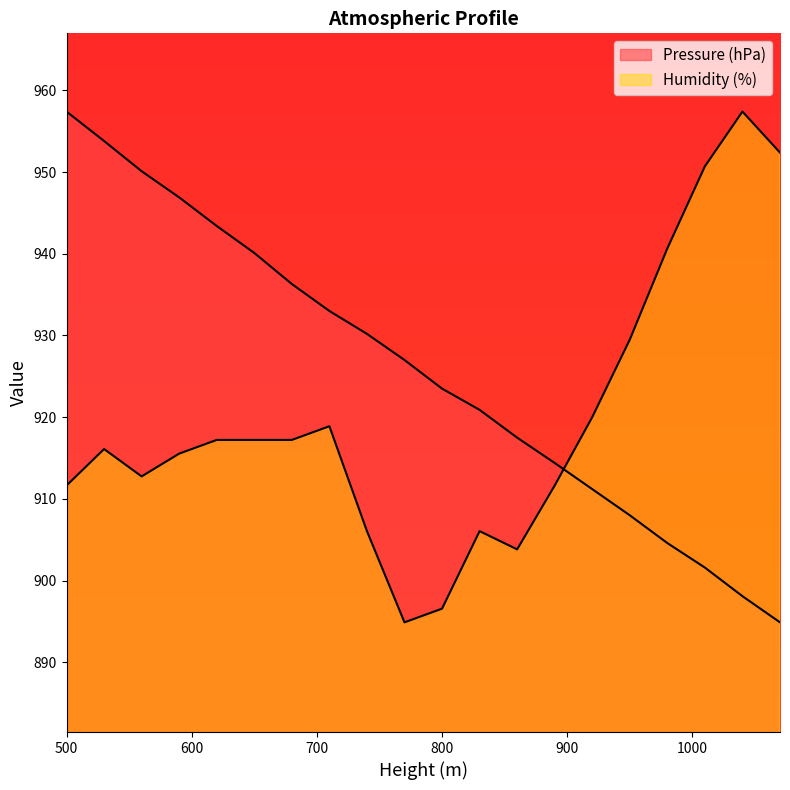

Reading left to right, list all the values displayed in this chart.

Pressure (hPa): 957.4	953.8	950.1	946.9	943.4	940.1	936.3	933.0	930.2	927.0	923.5	920.9	917.5	914.4	911.2	908.0	904.6	901.6	898.1	894.9
Humidity (%): 911.6	916.1	912.8	915.5	917.2	917.2	917.2	918.9	906.1	894.9	896.6	906.1	903.8	911.6	920.0	929.5	940.7	950.7	957.4	952.4